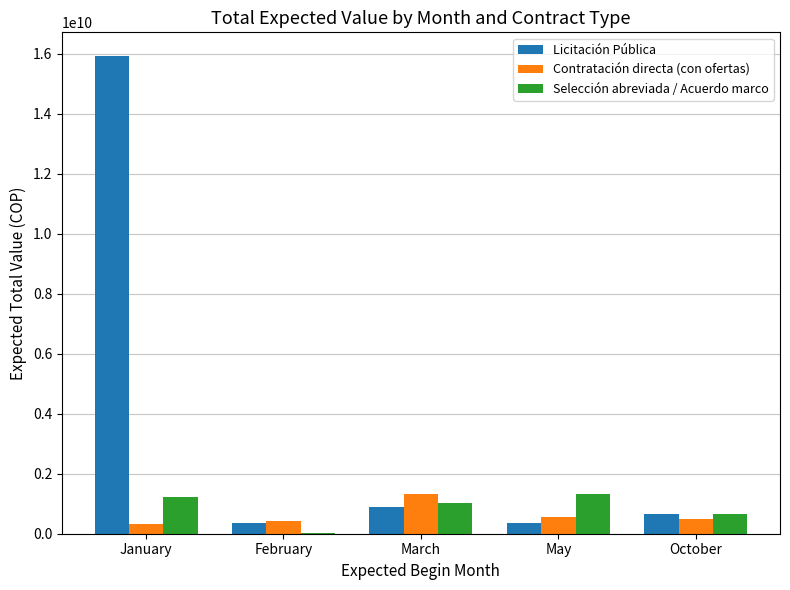

What are all the series names shown in the legend?

Licitación Pública, Contratación directa (con ofertas), Selección abreviada / Acuerdo marco